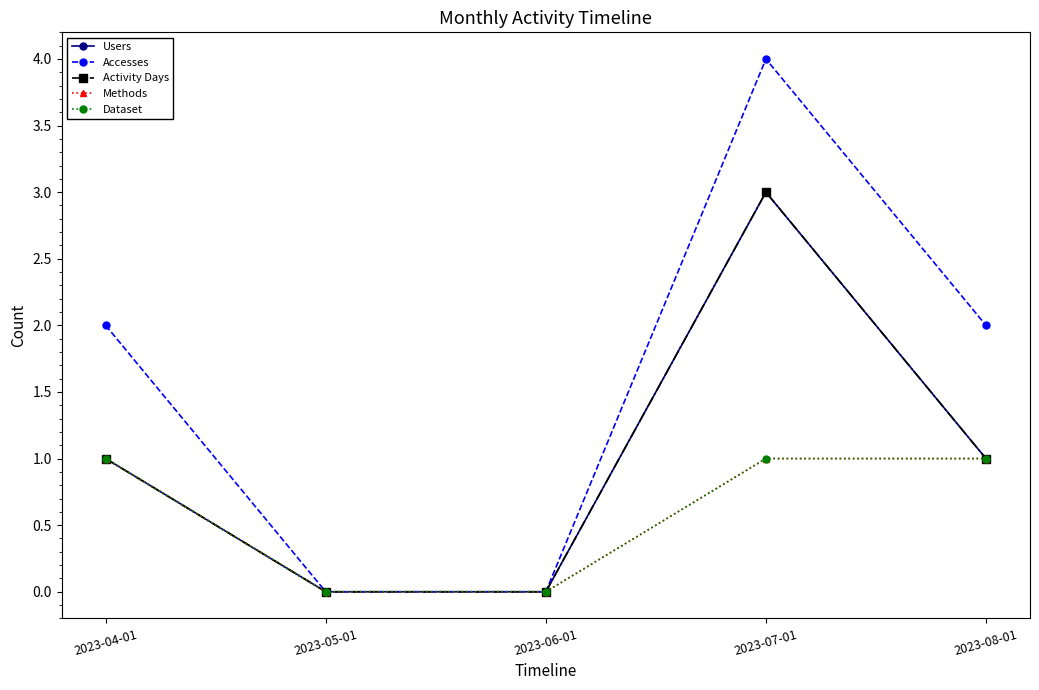

Where is Accesses nearest to the value 2?

2023-04-01